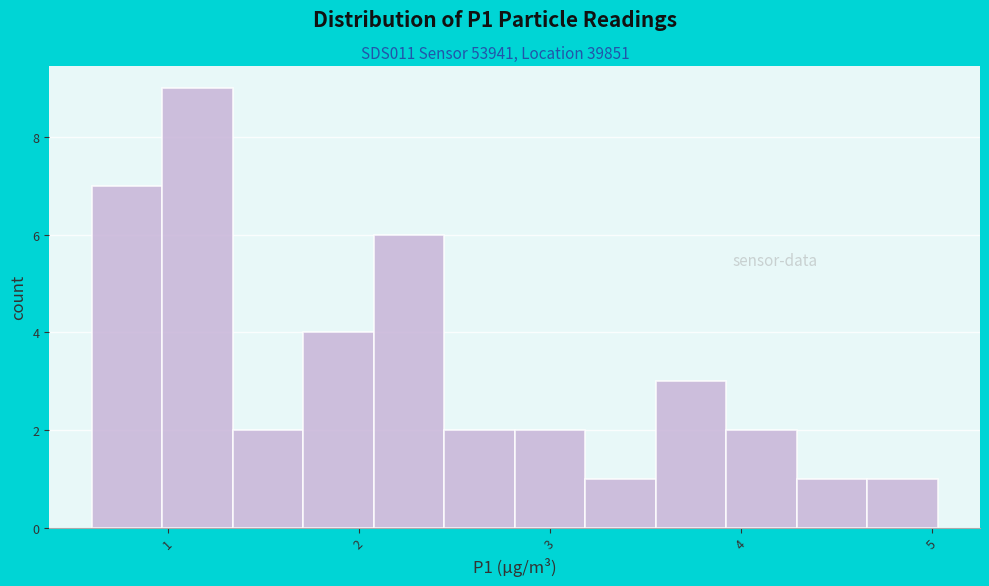

Around what value on the x-axis is the tallest bar? Give the approximate position of its centre, as read against the axis.

1.2